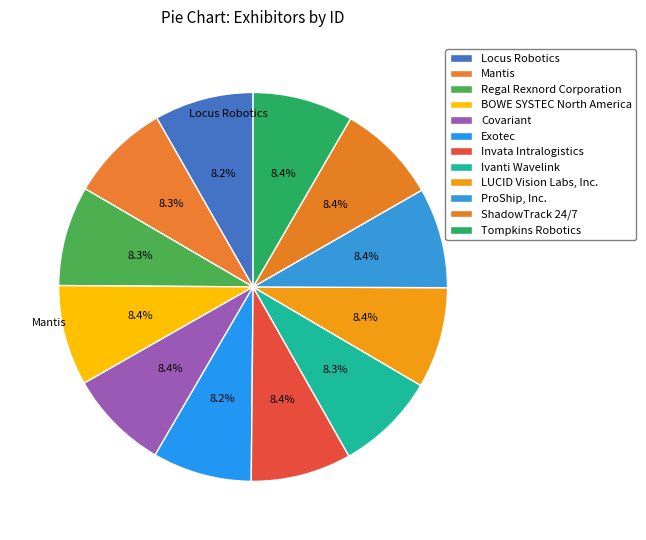

How much of the chart is everything except Mantis?

91.7%